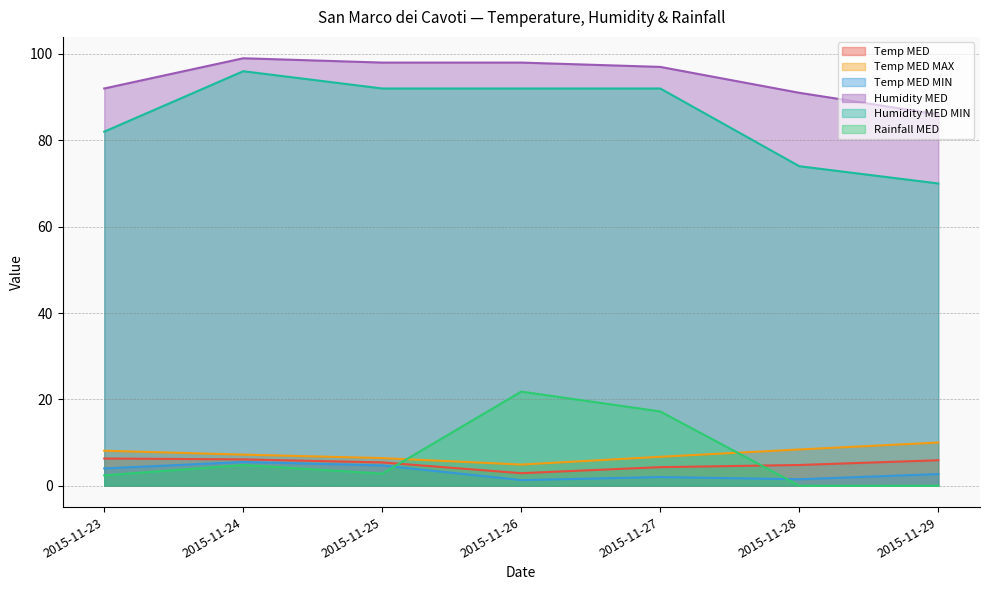

At which category is the sum across all series the highest?

2015-11-26